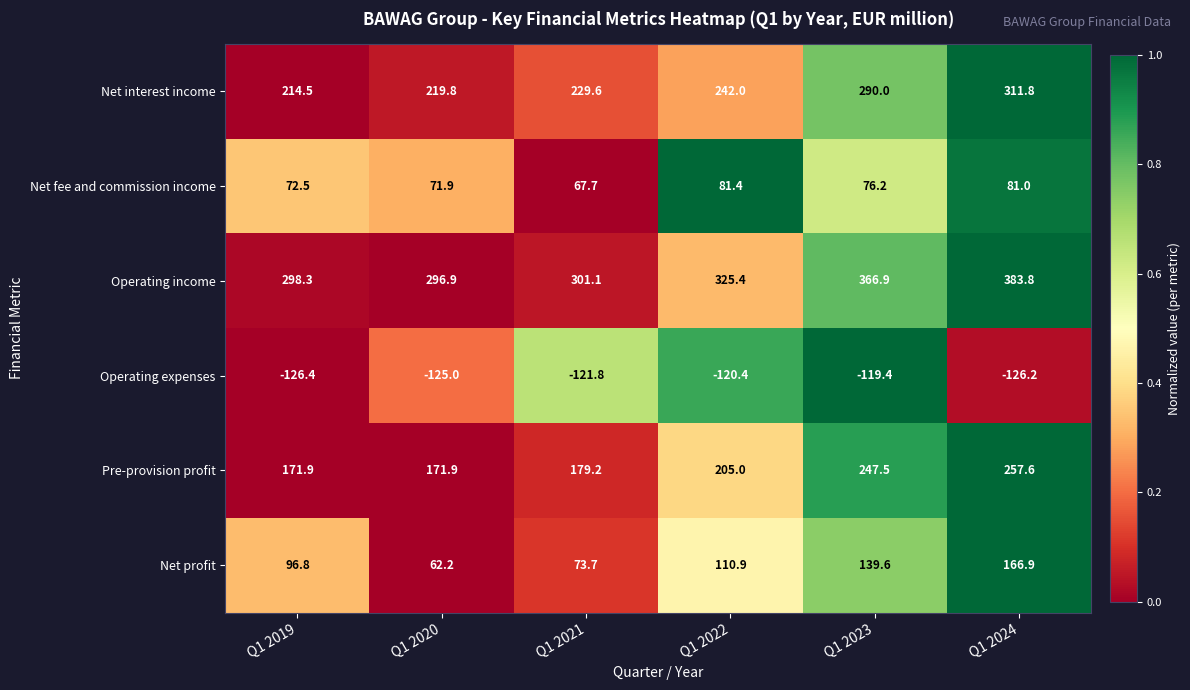

Which series has the widest spread of values?

Net profit